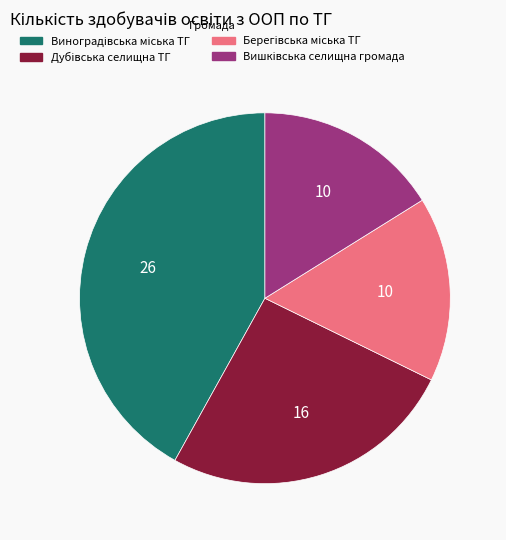

Does any single category account for the majority?

No